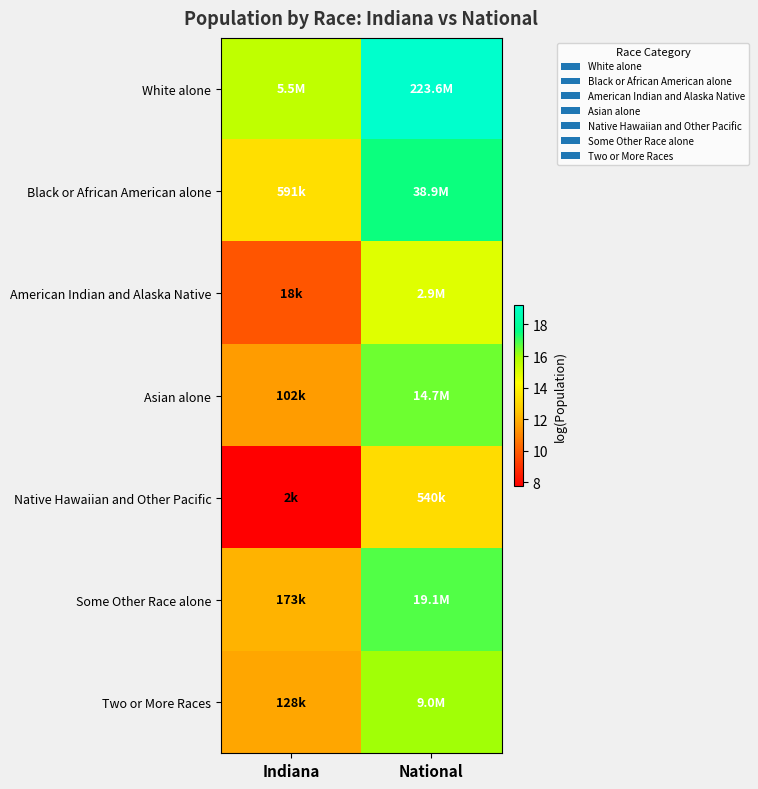

At how many categories does at least one series exceed 12?

2